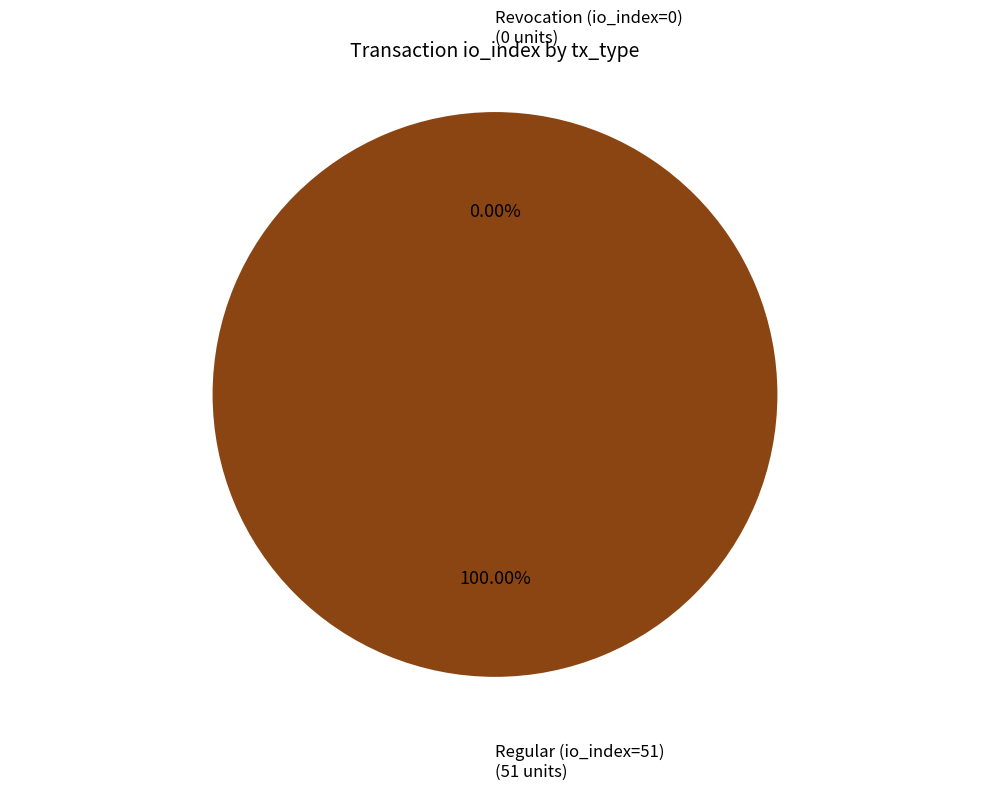

How many segments does this pie chart have?

2